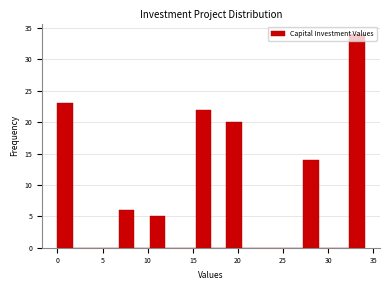

Around what value on the x-axis is the tallest bar? Give the approximate position of its centre, as read against the axis.

33.0